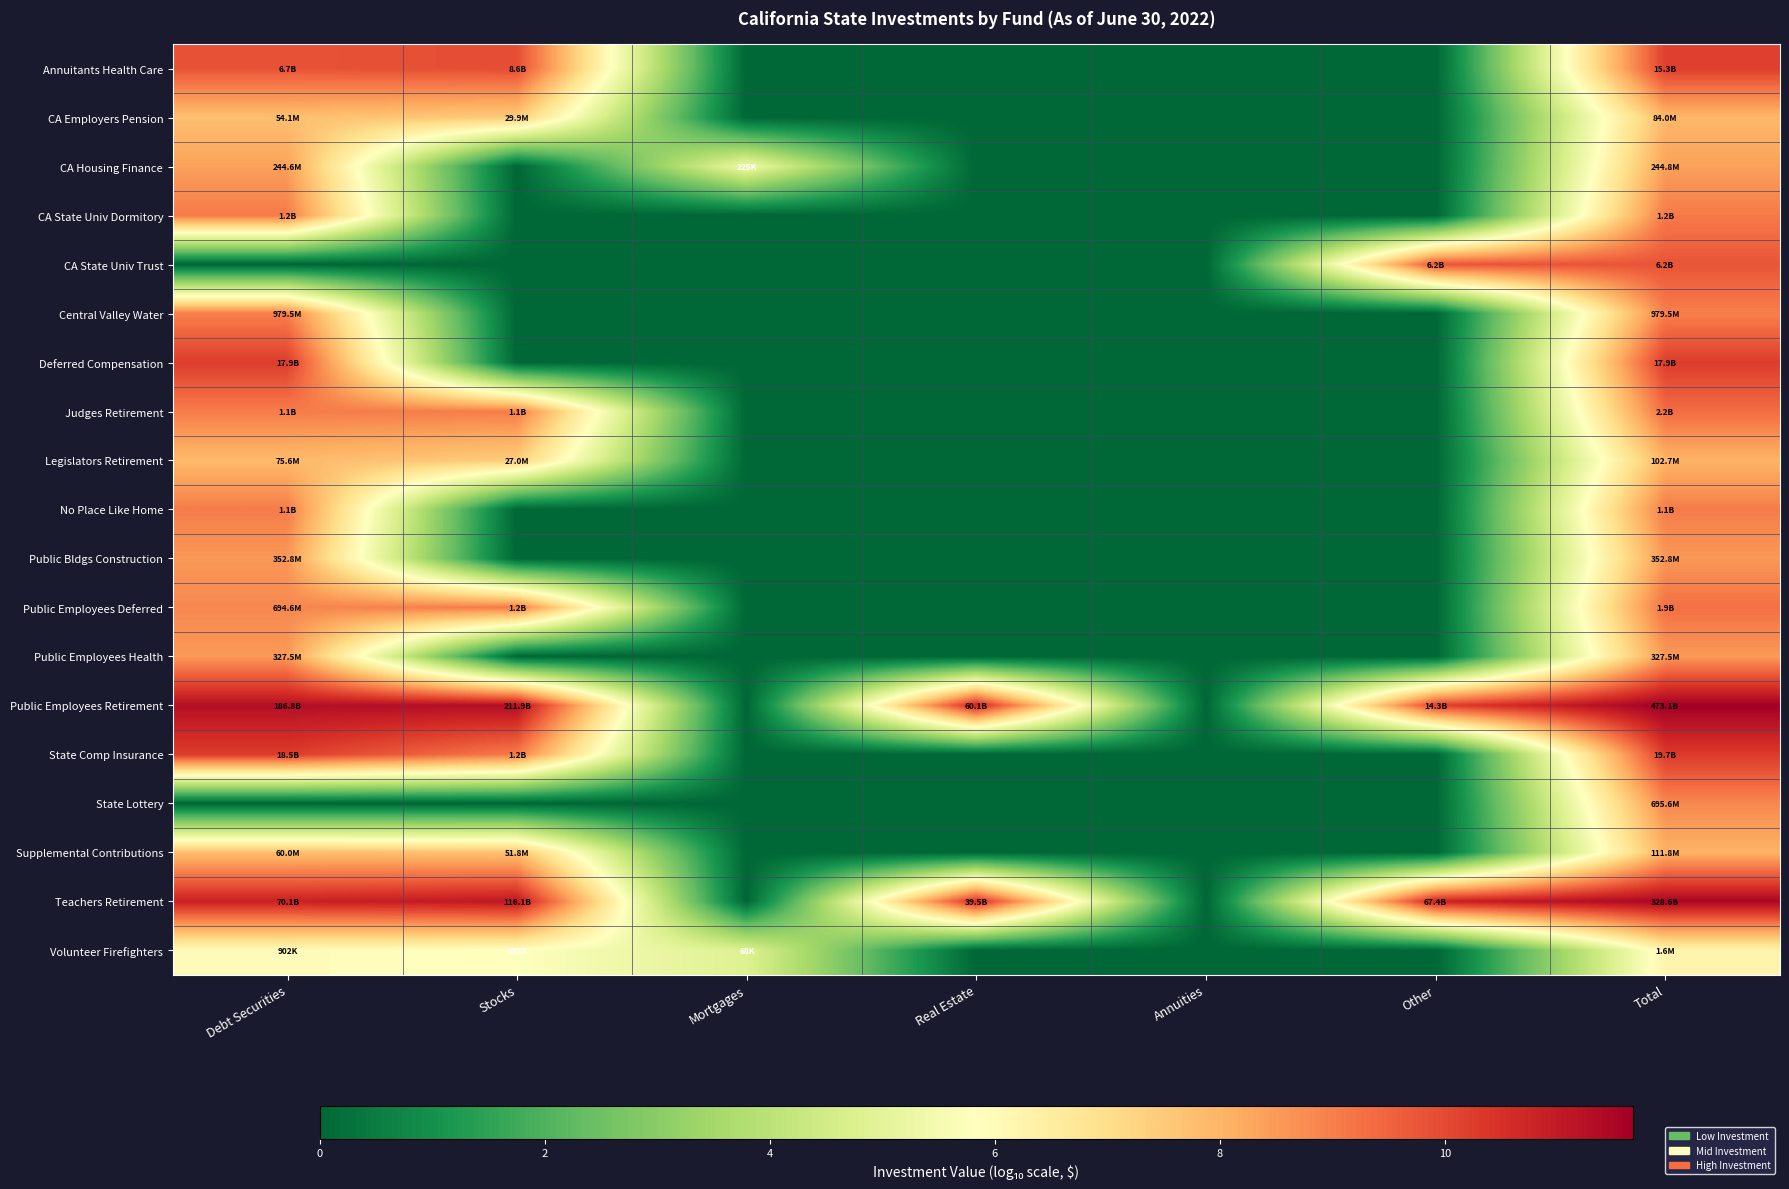

Rank the series by their maximum value, from lowest to highest.

Volunteer Firefighters, CA Employers Pension, Legislators Retirement, Supplemental Contributions, CA Housing Finance, Public Employees Health, Public Bldgs Construction, State Lottery, Central Valley Water, No Place Like Home, CA State Univ Dormitory, Public Employees Deferred, Judges Retirement, CA State Univ Trust, Annuitants Health Care, Deferred Compensation, State Comp Insurance, Teachers Retirement, Public Employees Retirement